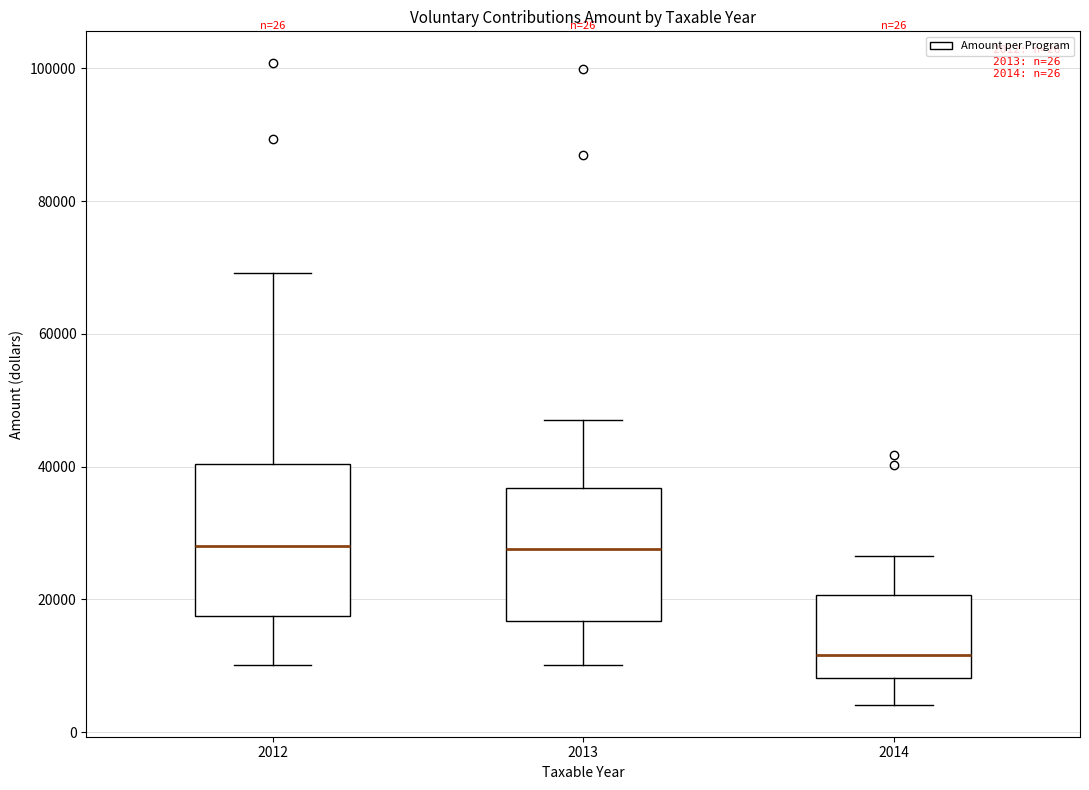

Which box is the tallest, from its lower edge to its upper edge?

2012